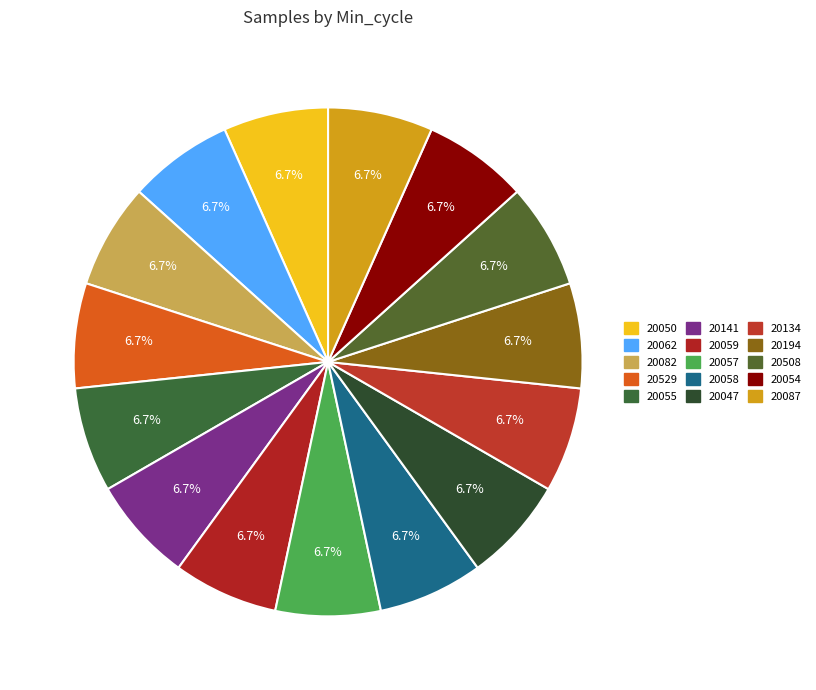

To the nearest percent, what portion does 20082 represent?

7%